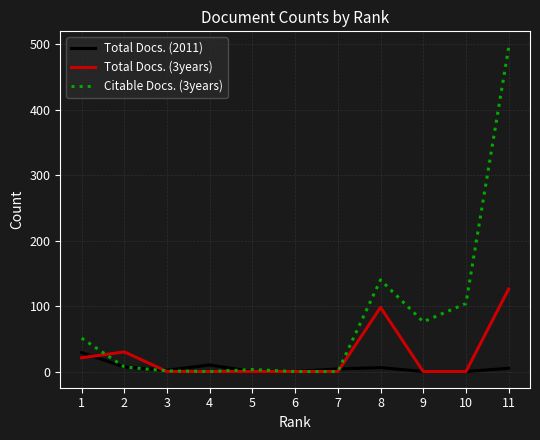

True or false: Citable Docs. (3years) has a value of 54 at 8.

False